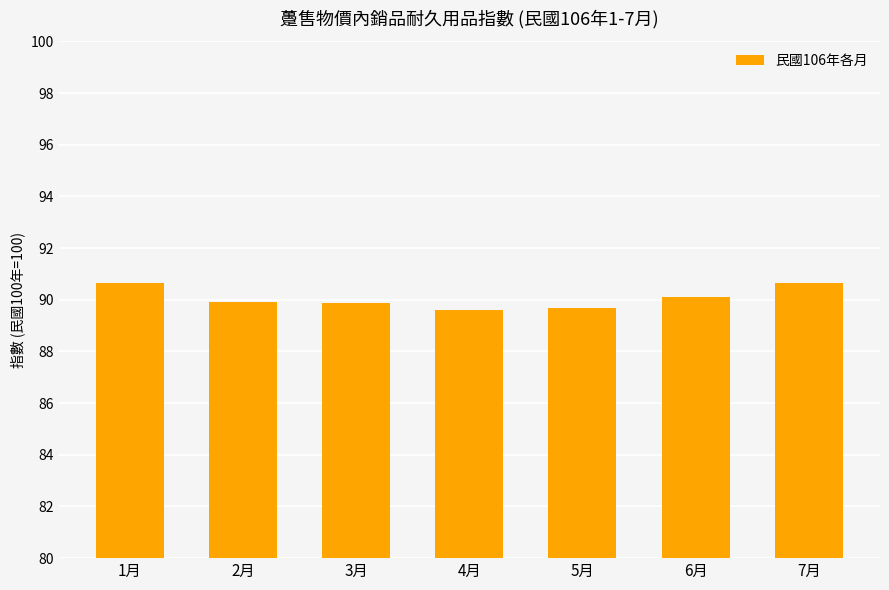

Count the number of data series in this chart.

1